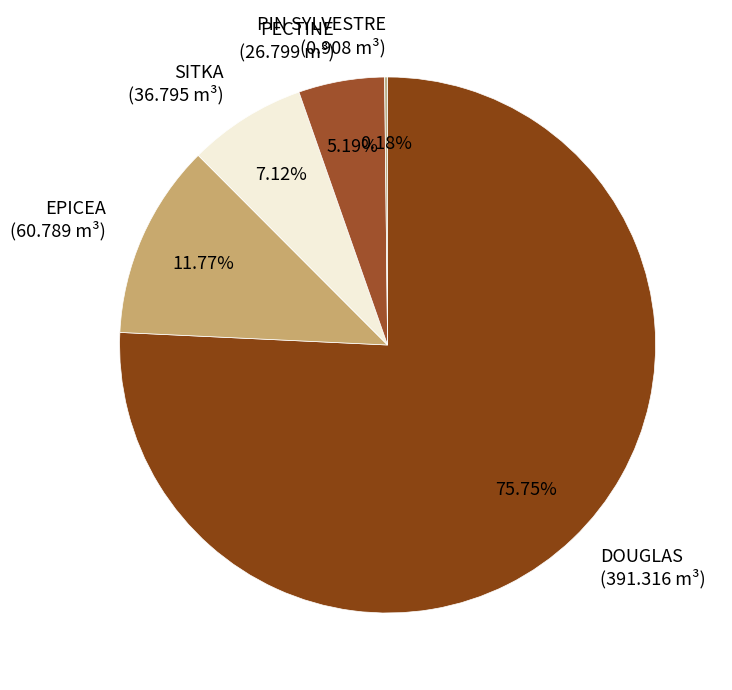

To the nearest percent, what percentage of the pie is DOUGLAS?

76%